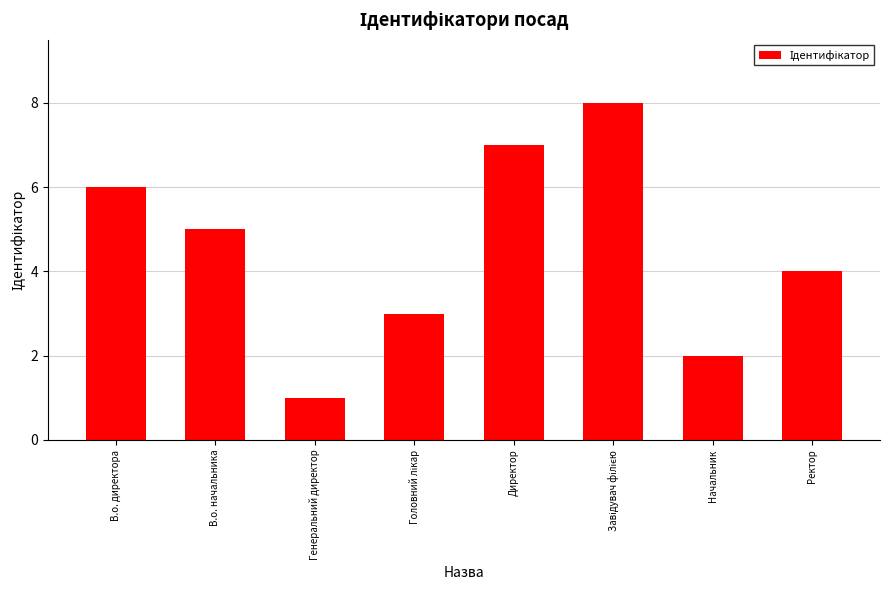

What is the maximum value shown in the chart?

8